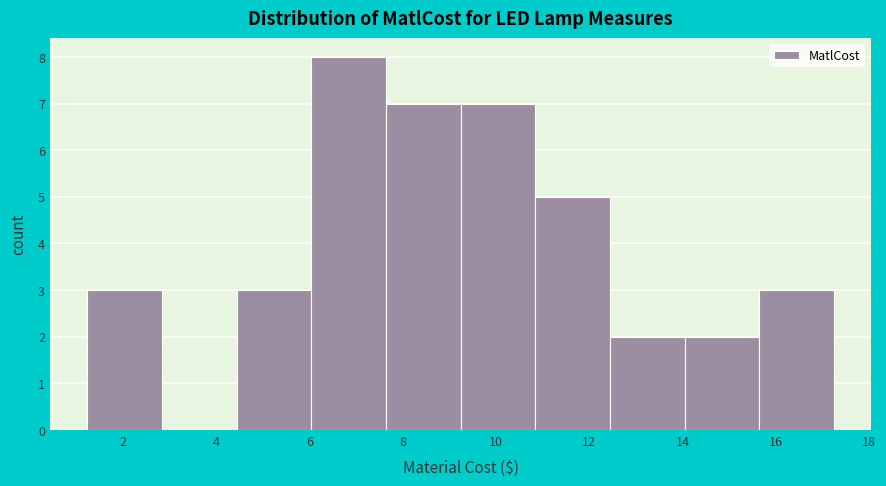

Reading left to right, list every bar in this chart as the range it spans on the x-axis followed by its height. Neither the bar edges nor the heights are printed on the chart, so give them approximately, as read against the axes.

1.24 to 2.84: 3
2.84 to 4.44: 0
4.44 to 6.04: 3
6.04 to 7.64: 8
7.64 to 9.24: 7
9.24 to 10.84: 7
10.84 to 12.44: 5
12.44 to 14.04: 2
14.04 to 15.64: 2
15.64 to 17.24: 3